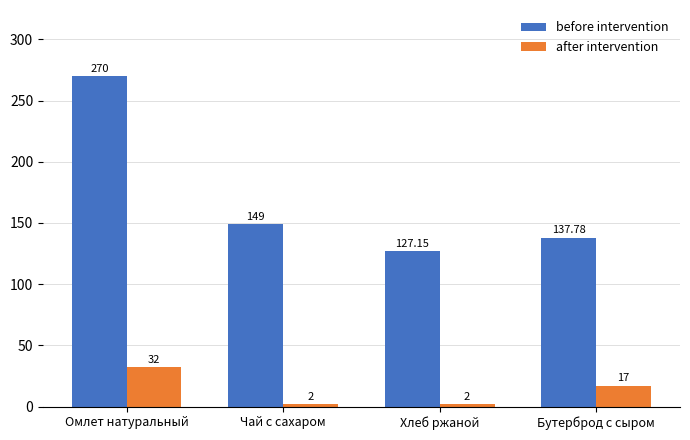

At which label does before intervention reach its minimum?

Хлеб ржаной